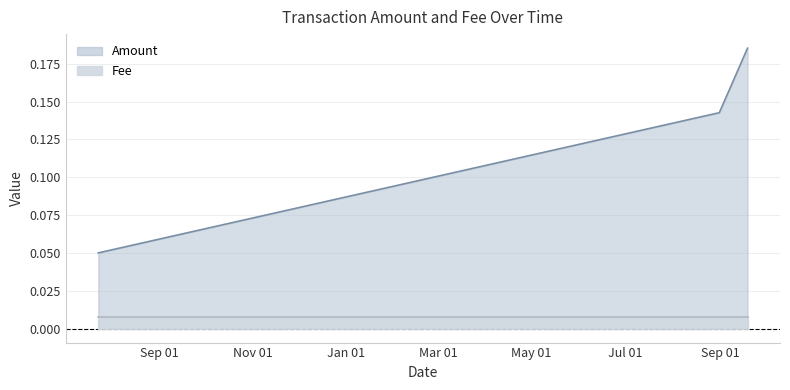

What is the maximum value for Amount_line?

0.2